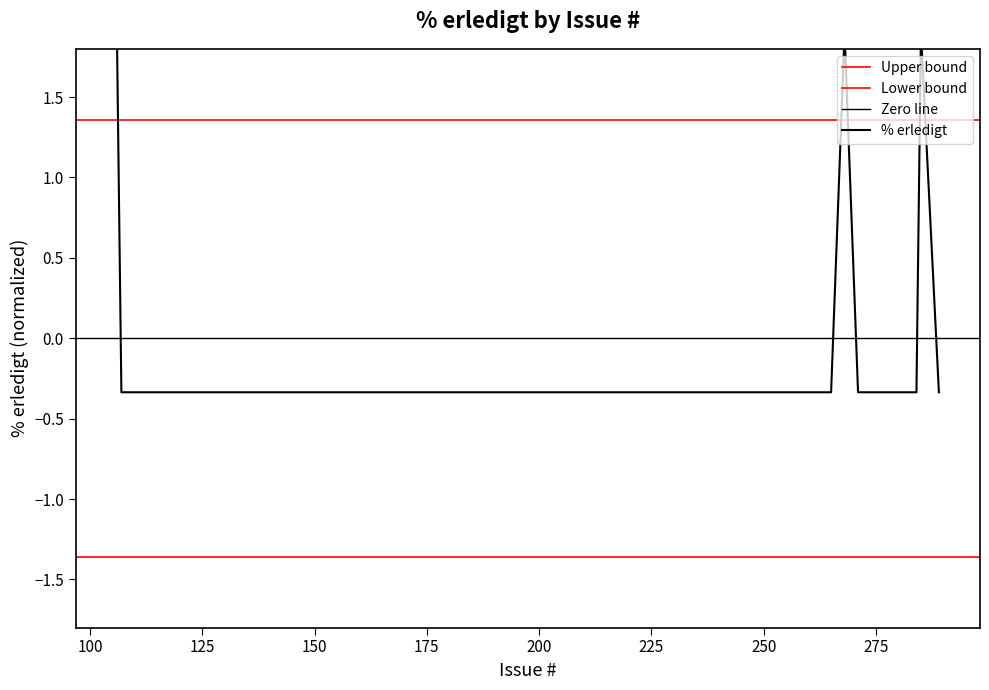

How many values are below 0?

17